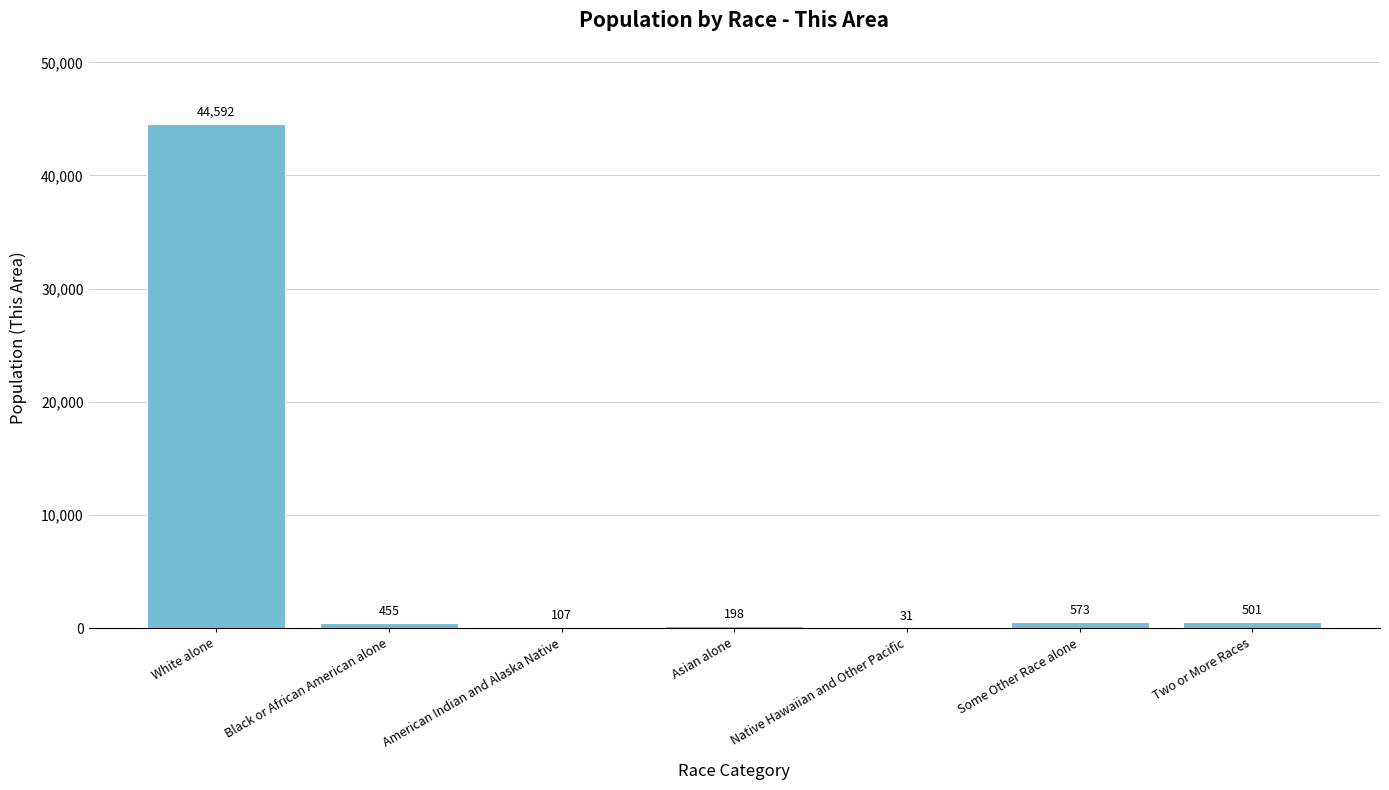

Reading left to right, what are all the values shown in this chart?

White alone=44592	Black or African American alone=455	American Indian and Alaska Native=107	Asian alone=198	Native Hawaiian and Other Pacific=31	Some Other Race alone=573	Two or More Races=501